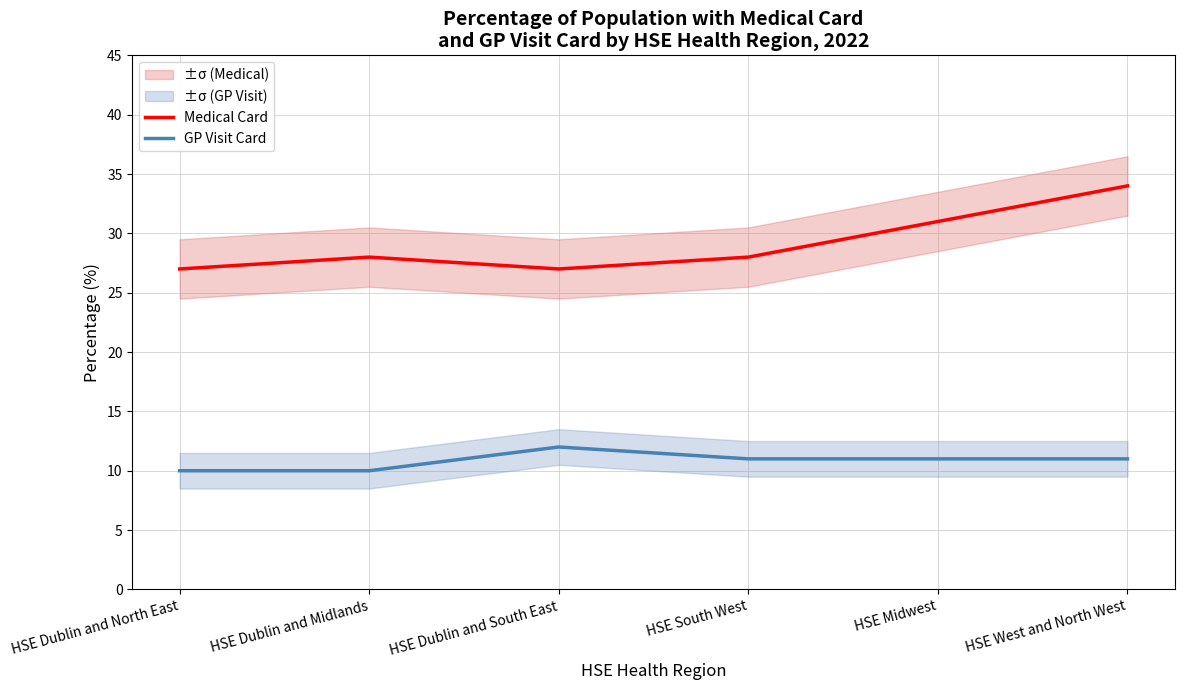

What is the maximum value shown in the chart?

34